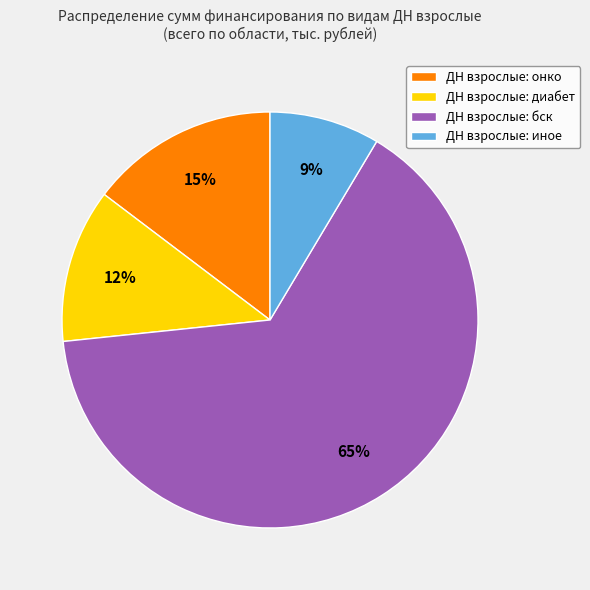

To the nearest percent, what is the average slice percentage?

25%